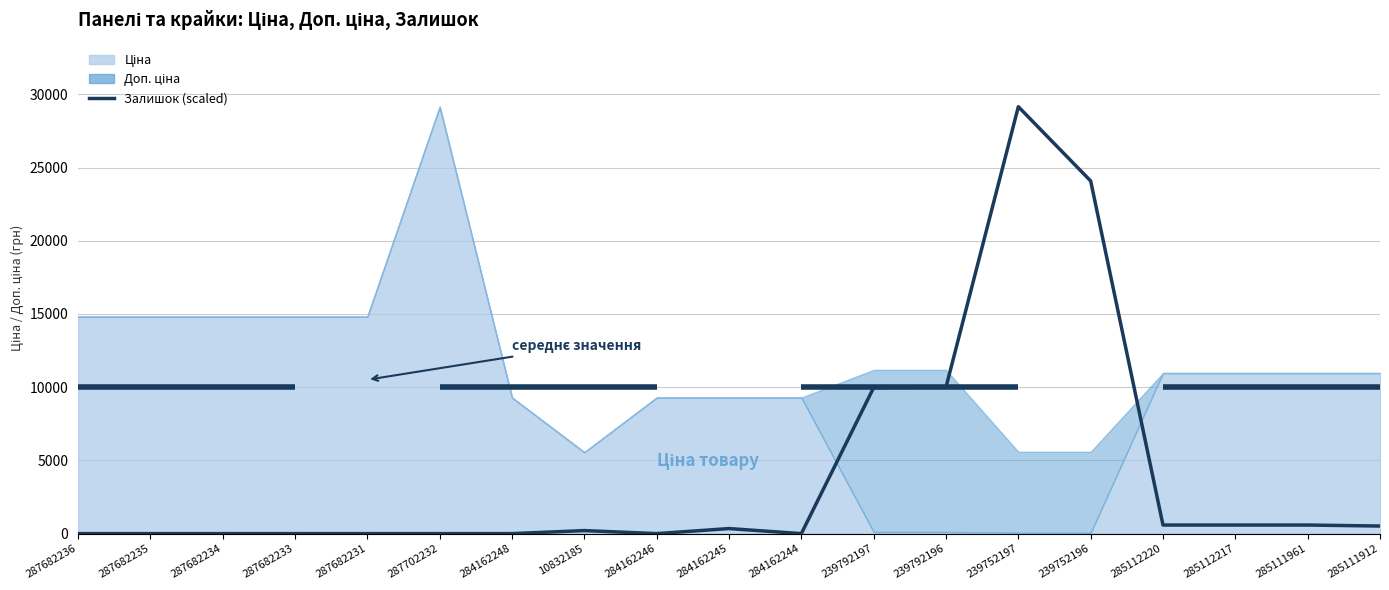

What is the sum of the values at 287682236 and 10832185?

207.0